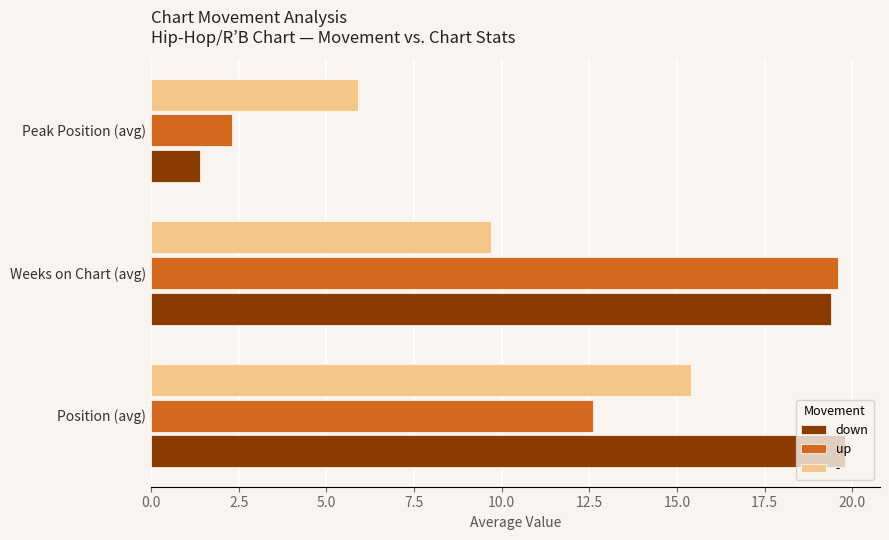

The value of up at Weeks on Chart (avg) is 13.1. True or false?

False